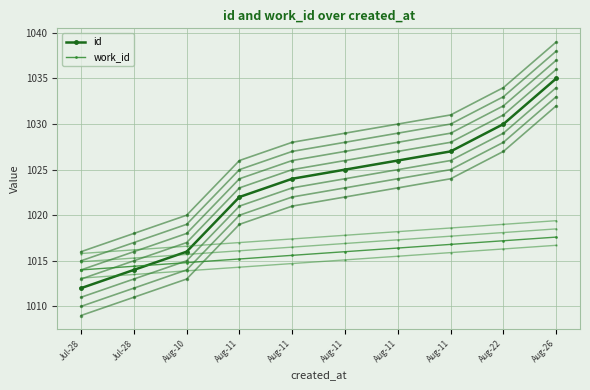

Which label corresponds to the smallest value in the chart?

Jul-28